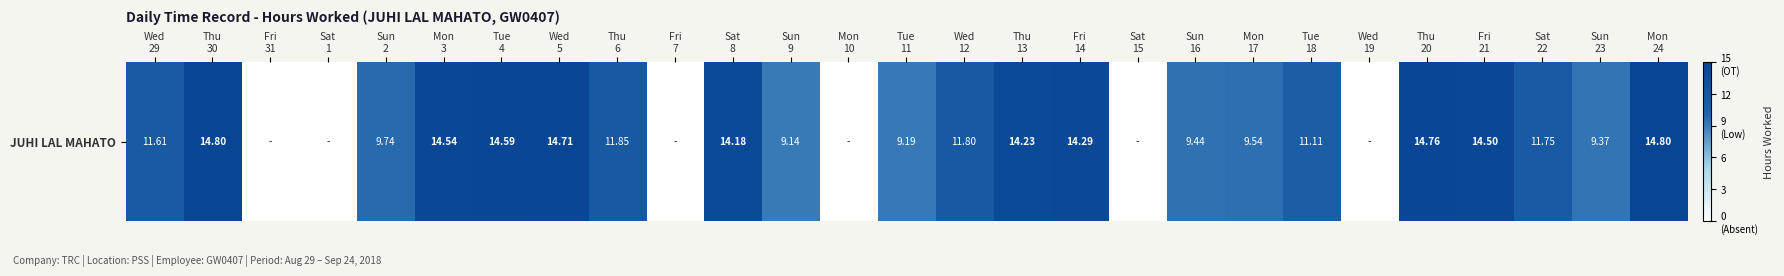

Reading left to right, what are all the values shown in this chart?

Wed
29=11.6	Thu
30=14.8	Fri
31=0.0	Sat
1=0.0	Sun
2=9.7	Mon
3=14.5	Tue
4=14.6	Wed
5=14.7	Thu
6=11.8	Fri
7=0.0	Sat
8=14.2	Sun
9=9.1	Mon
10=0.0	Tue
11=9.2	Wed
12=11.8	Thu
13=14.2	Fri
14=14.3	Sat
15=0.0	Sun
16=9.4	Mon
17=9.5	Tue
18=11.1	Wed
19=0.0	Thu
20=14.8	Fri
21=14.5	Sat
22=11.8	Sun
23=9.4	Mon
24=14.8